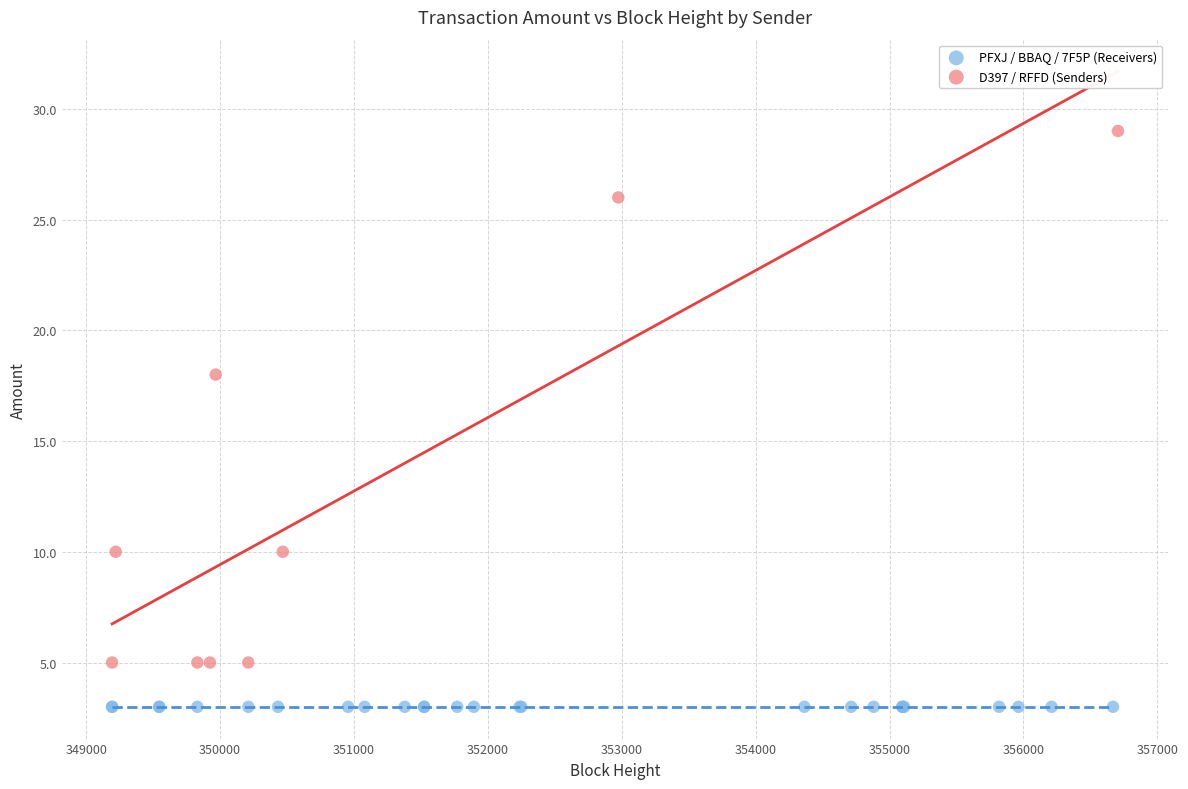

Which series contains the lowest Y value?

PFXJ / BBAQ / 7F5P (Receivers)